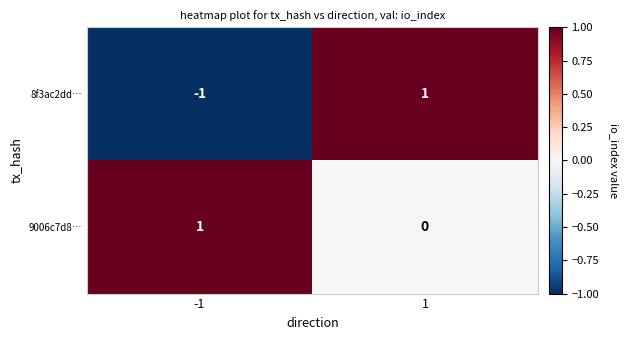

What is the minimum value shown in the chart?

-1